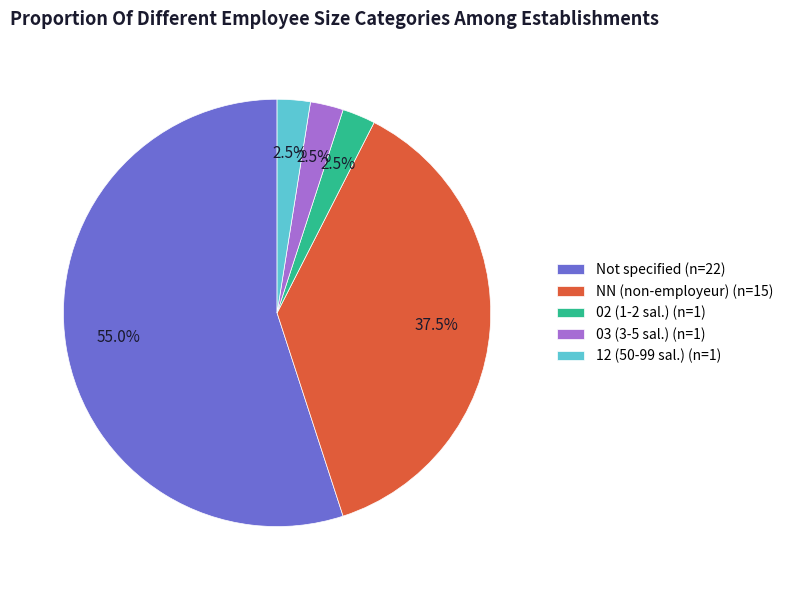

Which has a higher value, Not specified (n=22) or 02 (1-2 sal.) (n=1)?

Not specified (n=22)